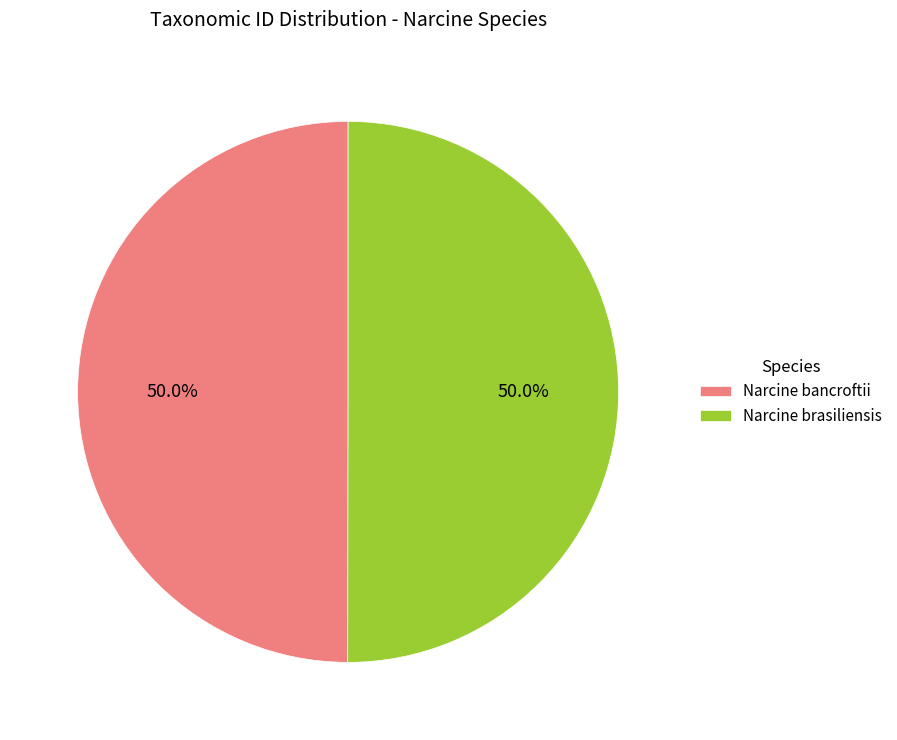

Is the sum of Narcine brasiliensis and Narcine bancroftii greater than half?

Yes